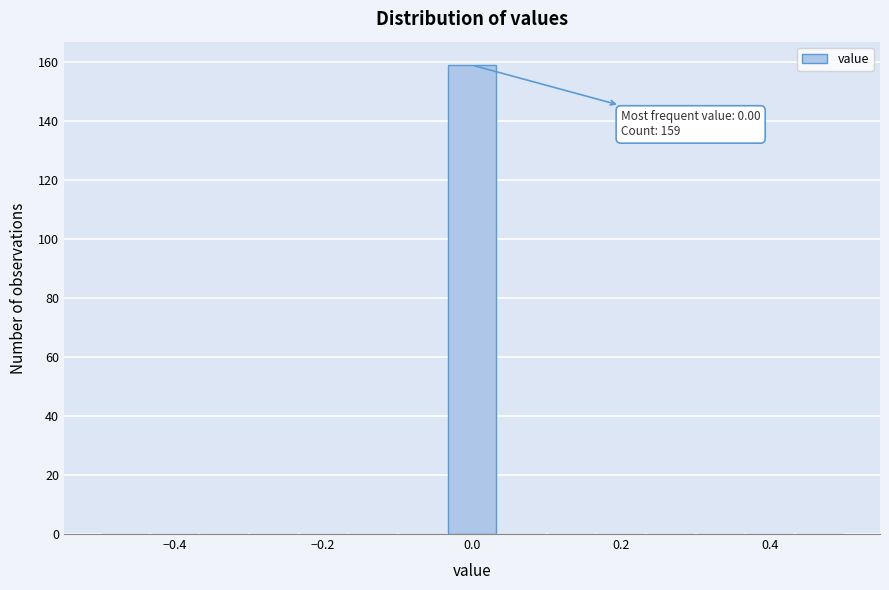

Read against the x-axis, roughly where is the centre of the tallest bar?

0.00